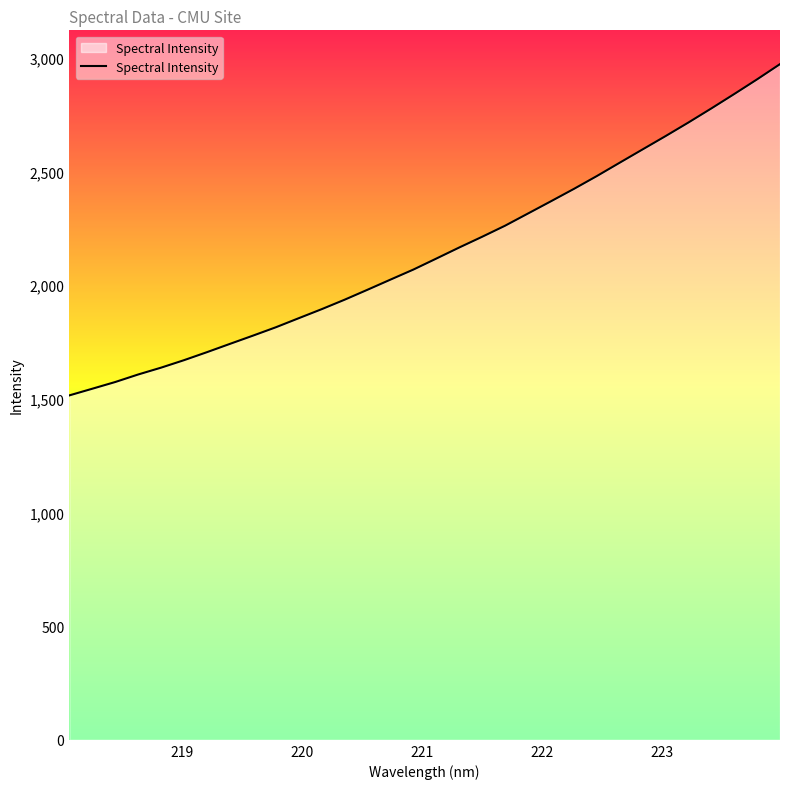

What is the difference between the second highest and minimum values?

1390.4